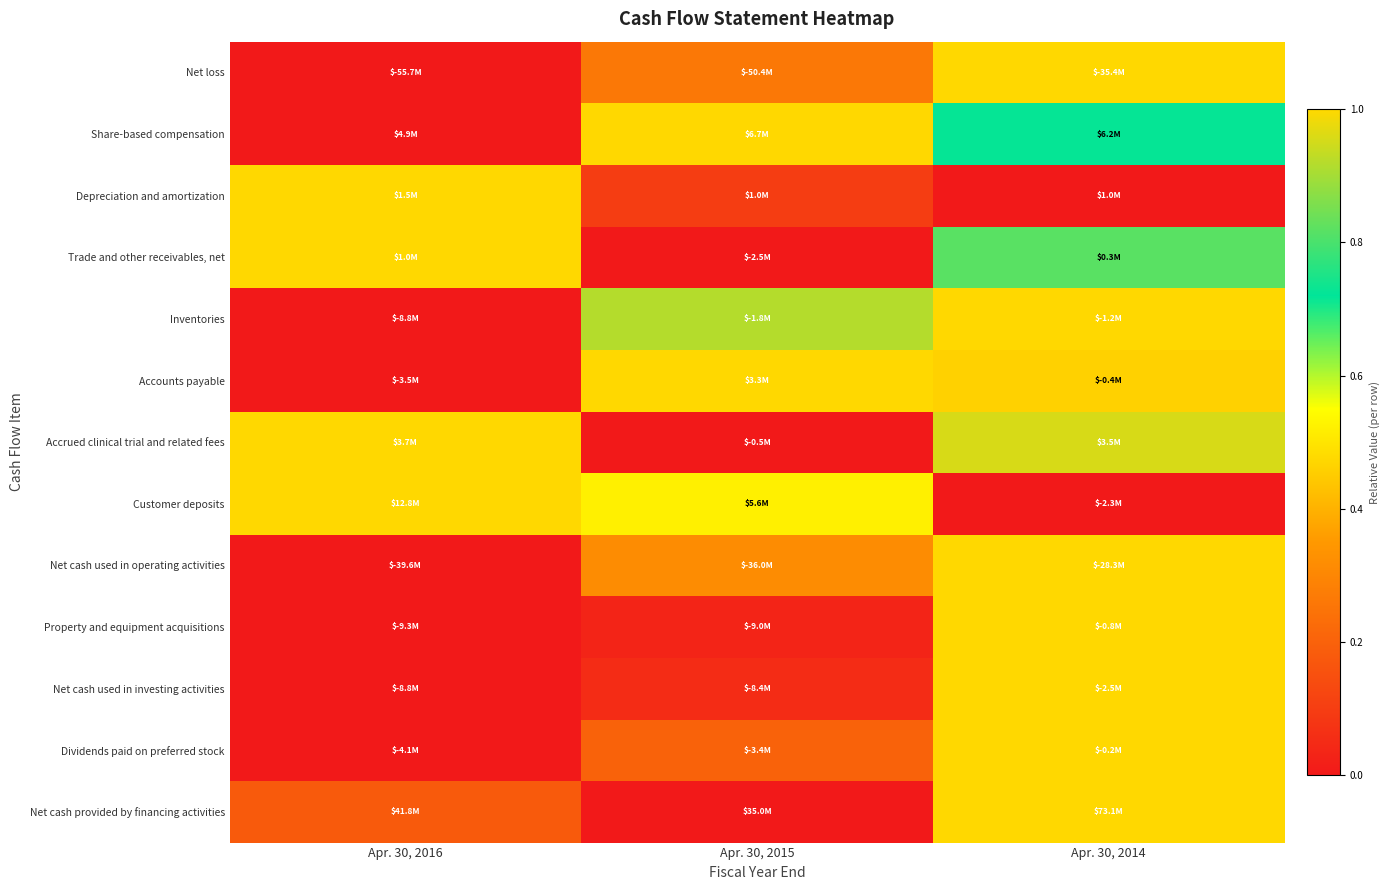

How many categories are shown in the chart?

3